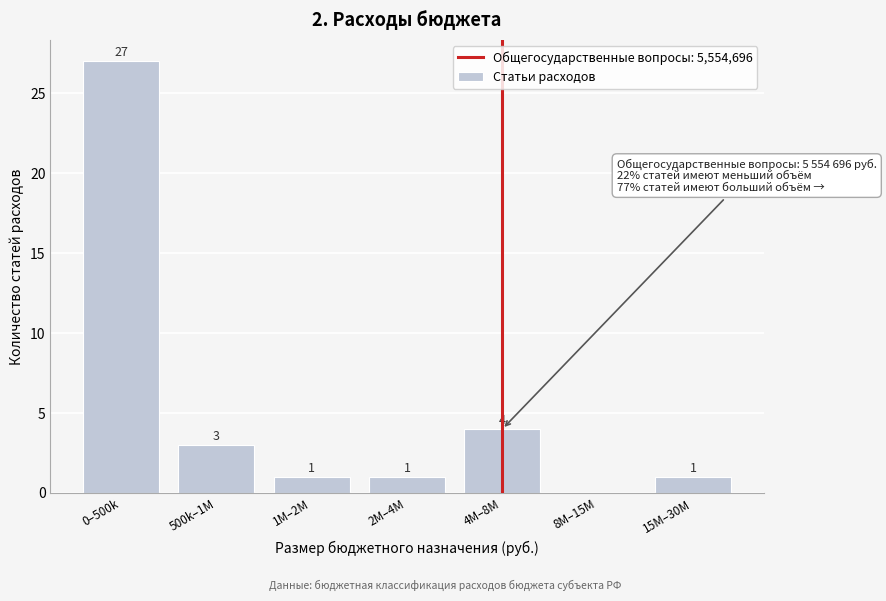

Reading left to right, what are all the values shown in this chart?

0–500k=27	500k–1M=3	1M–2M=1	2M–4M=1	4M–8M=4	8M–15M=0	15M–30M=1